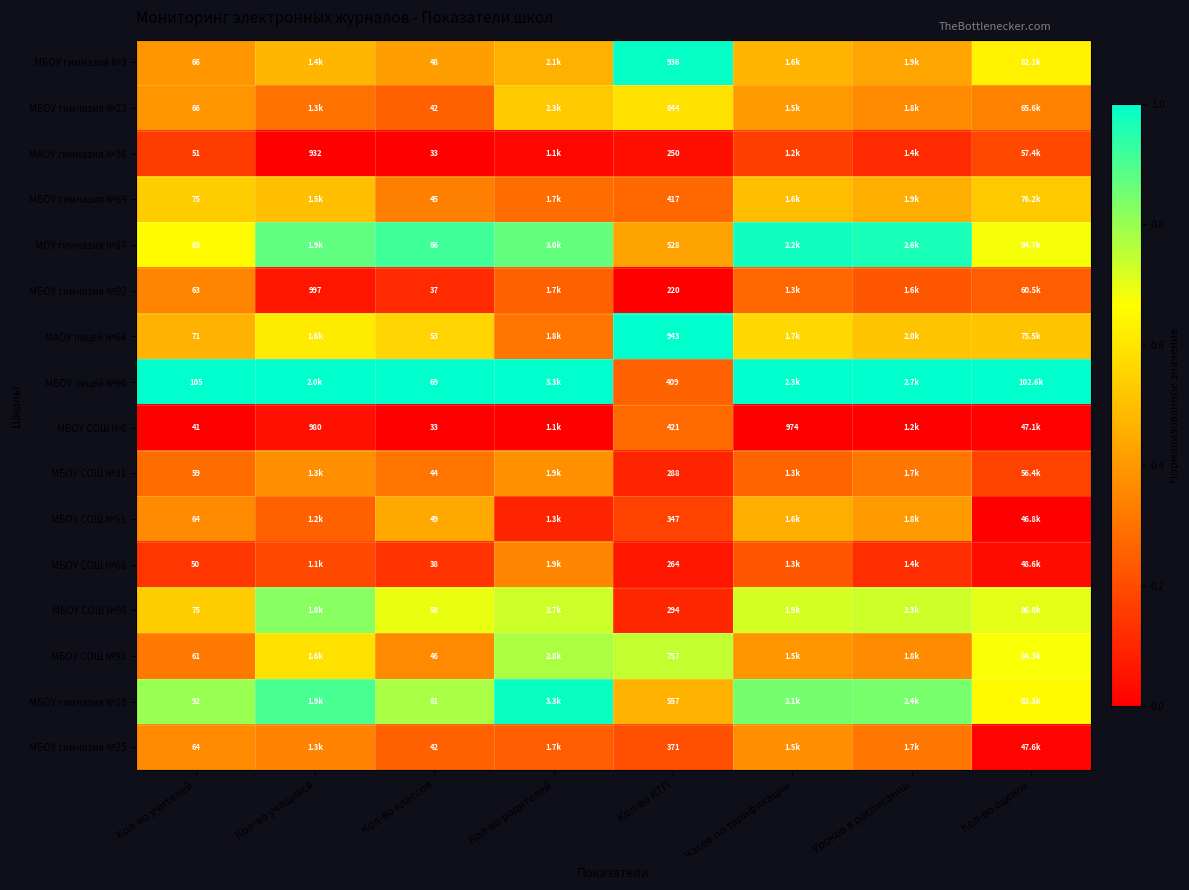

At how many categories does at least one series exceed 0?

8